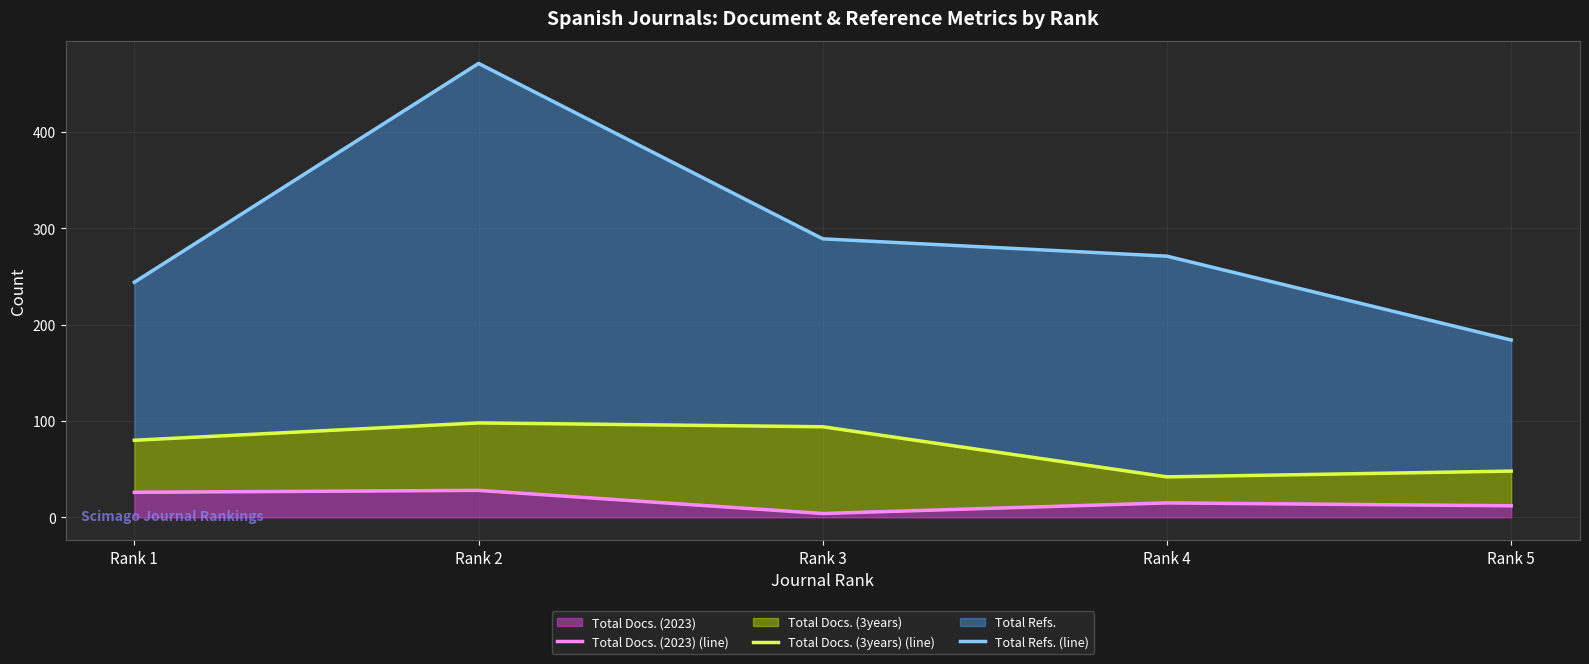

List the labels in order of Total Docs. (3years) (line) value, largest first.

Rank 2, Rank 3, Rank 1, Rank 5, Rank 4